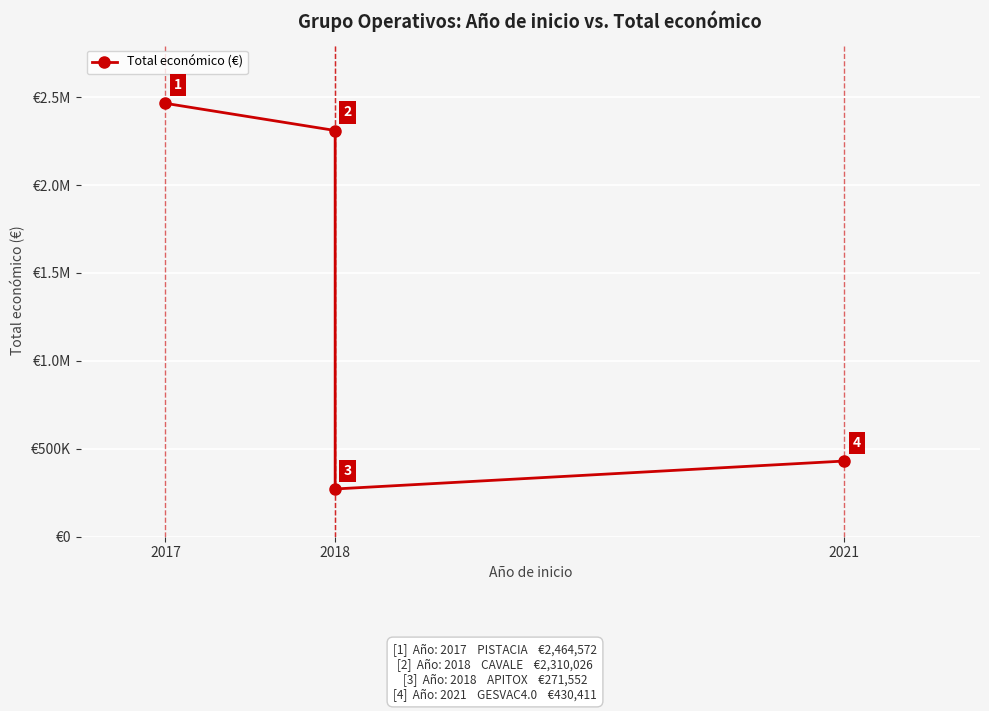

What is the average value?

1369140